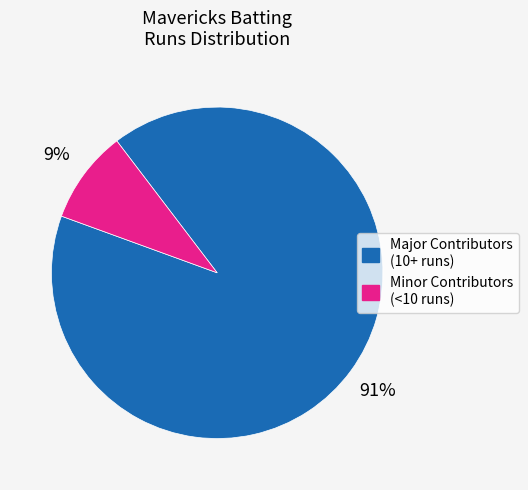

To the nearest percent, what is the average slice percentage?

50%